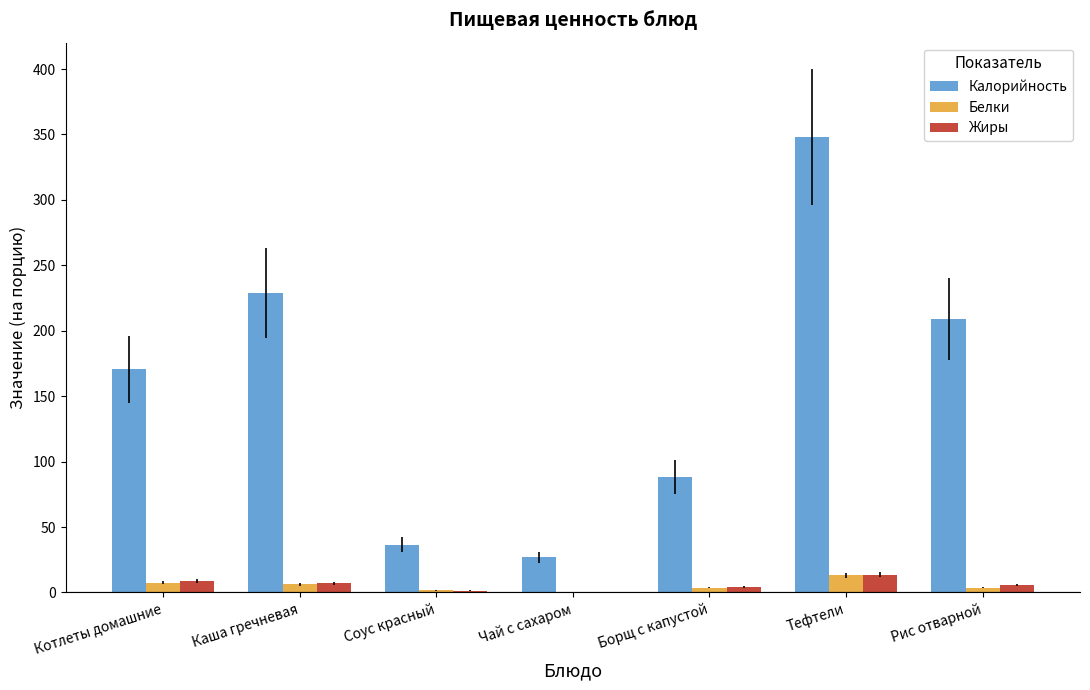

At which category is the sum across all series the highest?

Тефтели